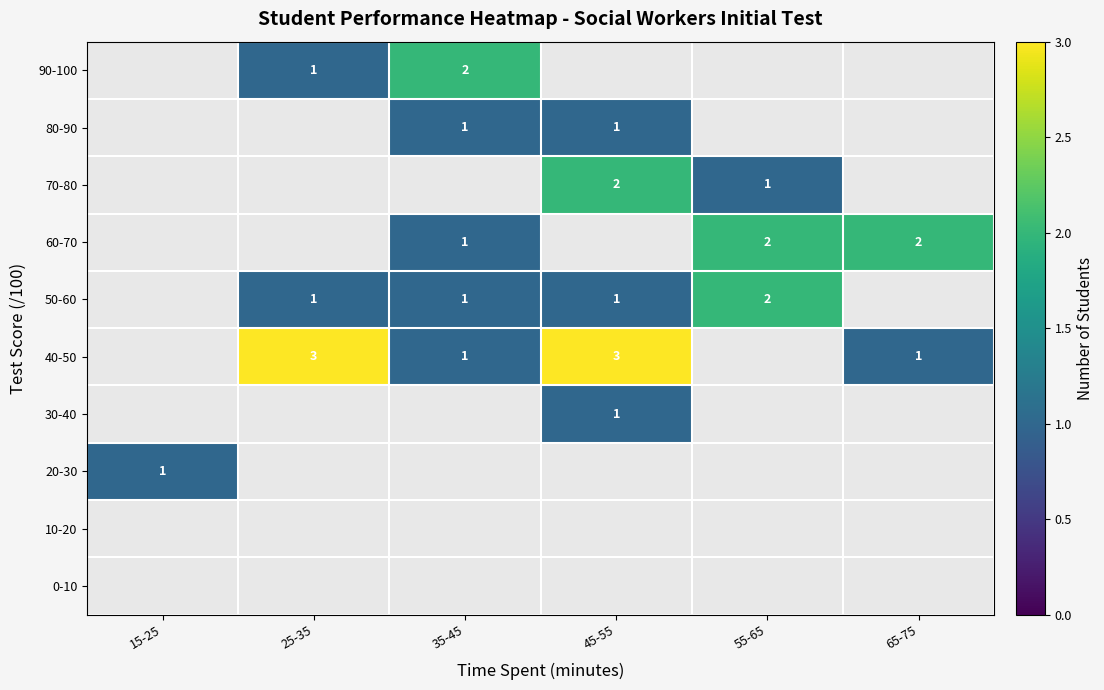

How many series are shown in this chart?

10